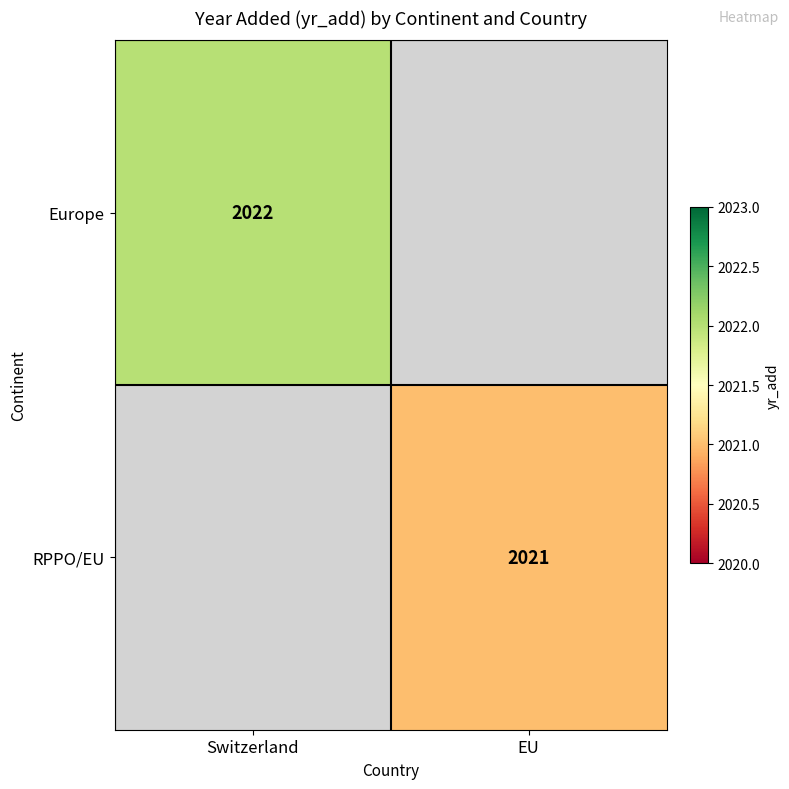

Is it true that Europe equals 586 at Switzerland?

False